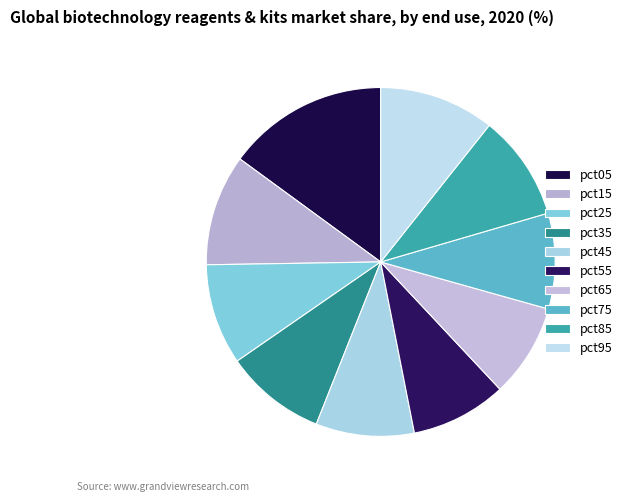

Rank the categories by value from highest to lowest.

pct05, pct95, pct15, pct85, pct25, pct35, pct45, pct55, pct75, pct65